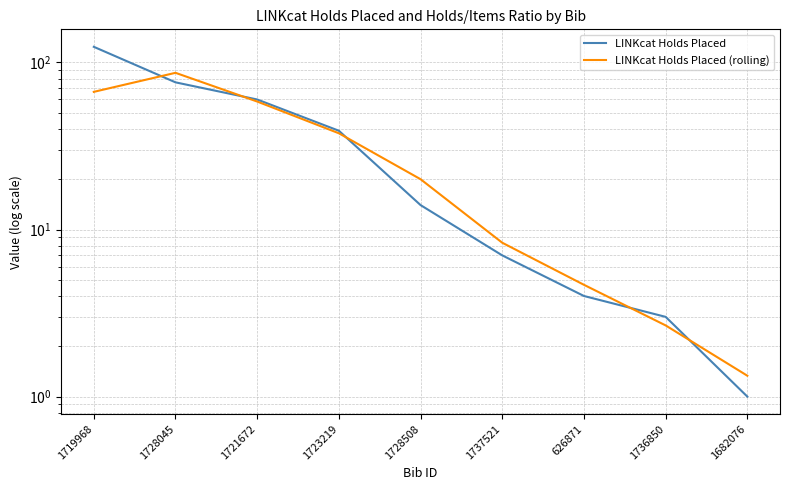

Which series ends up on top after the final intersection of LINKcat Holds Placed and LINKcat Holds Placed (rolling)?

LINKcat Holds Placed (rolling)